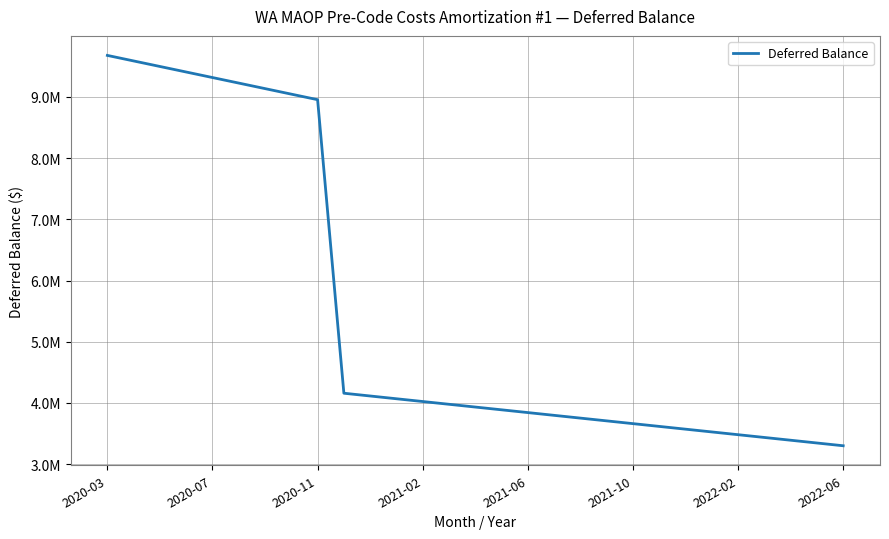

What is the difference between the maximum and minimum values?

6380126.0